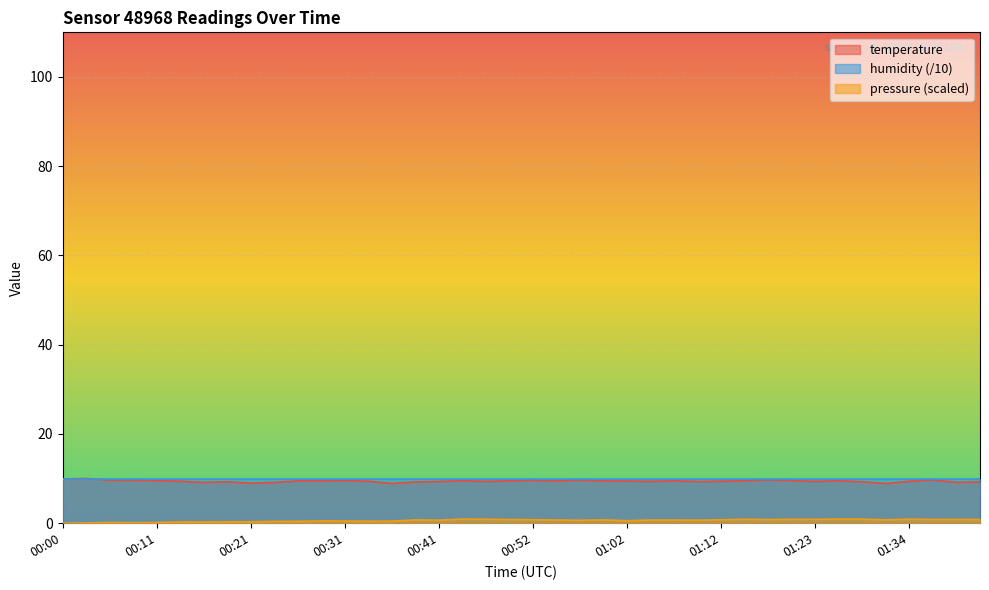

The value of temperature at 01:34 is 9.4. True or false?

True